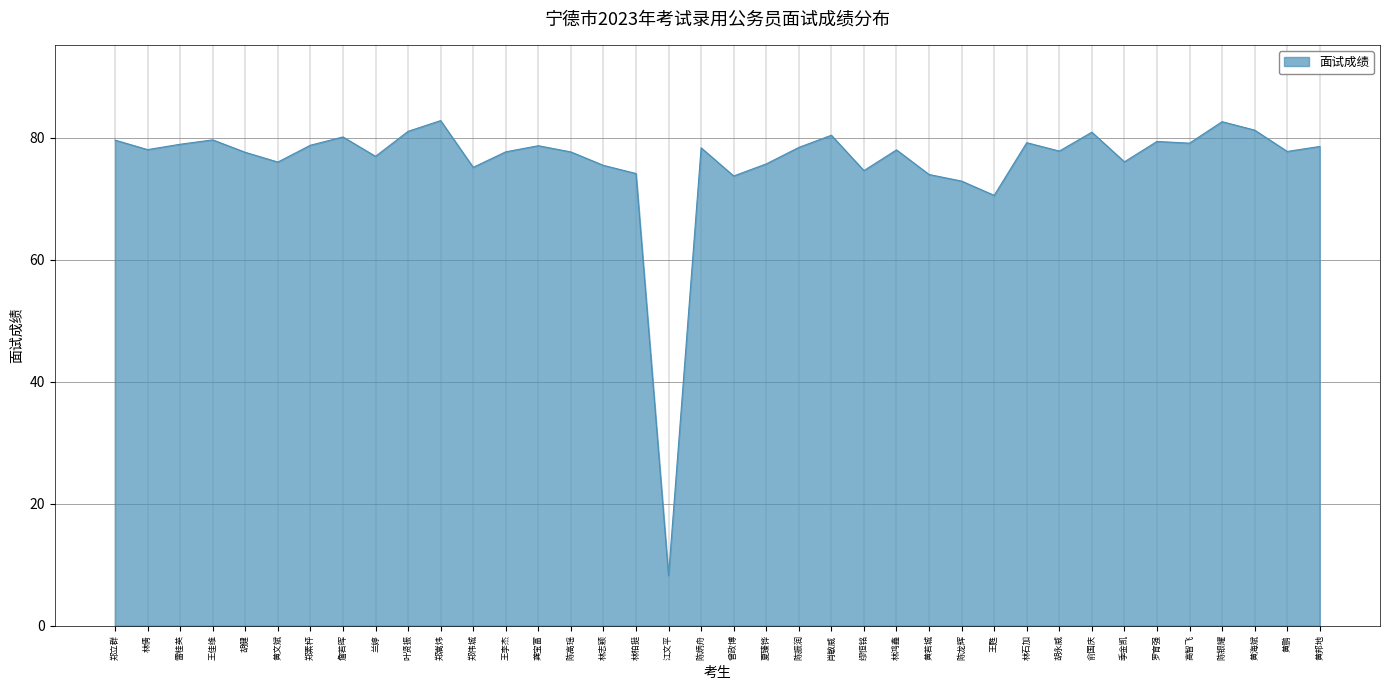

Is it true that the value at 肖敏威 is 80.4?

True